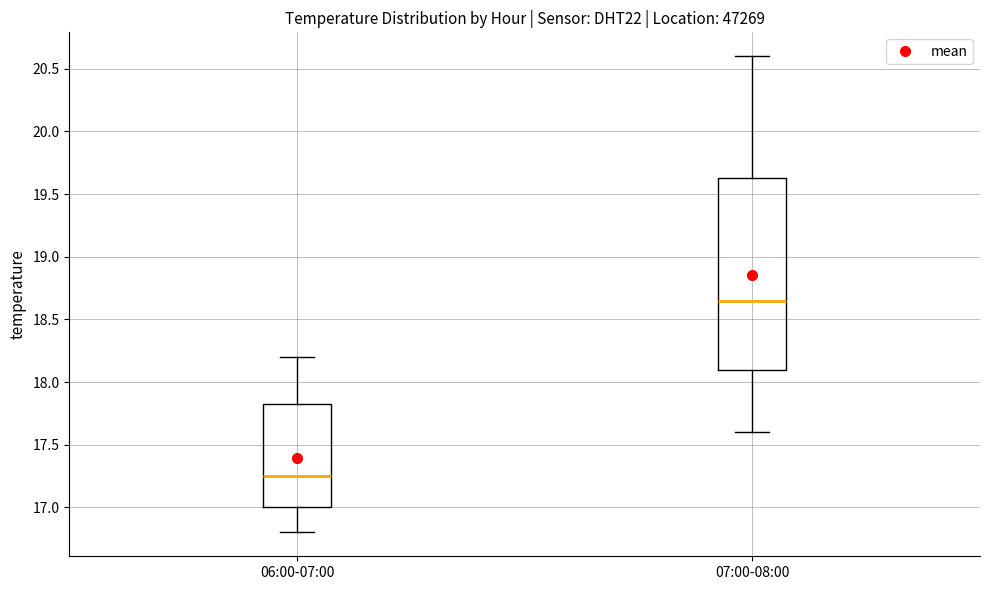

Where does the median line of the box for 06:00-07:00 sit on the y-axis? The values are not printed on the chart, so give them approximately, as read against the axis.

17.25